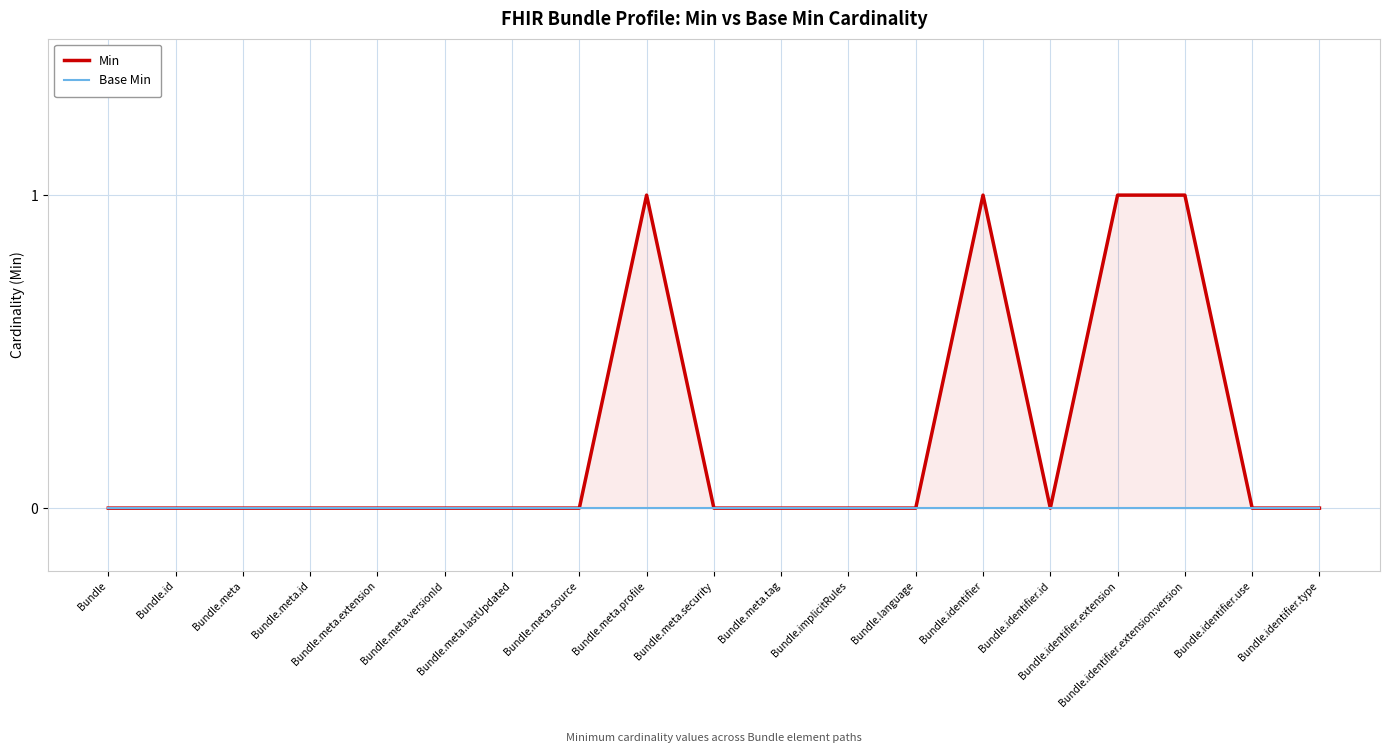

Which series has the largest range (max minus min)?

Min